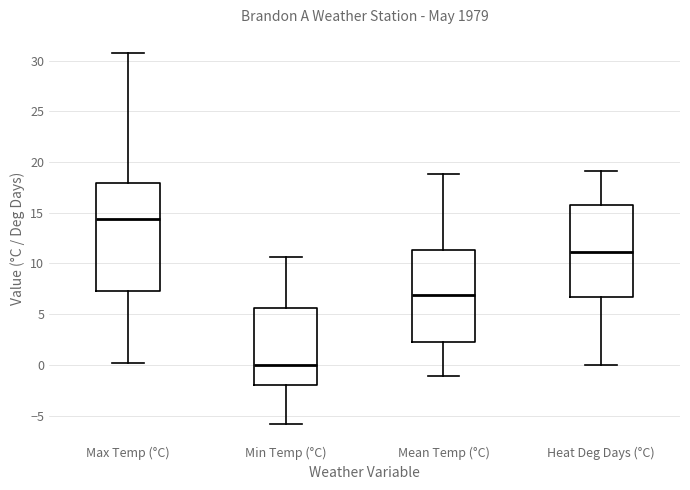

Where does the upper whisker of the box for Max Temp (°C) end on the y-axis? The values are not printed on the chart, so give them approximately, as read against the axis.

30.5